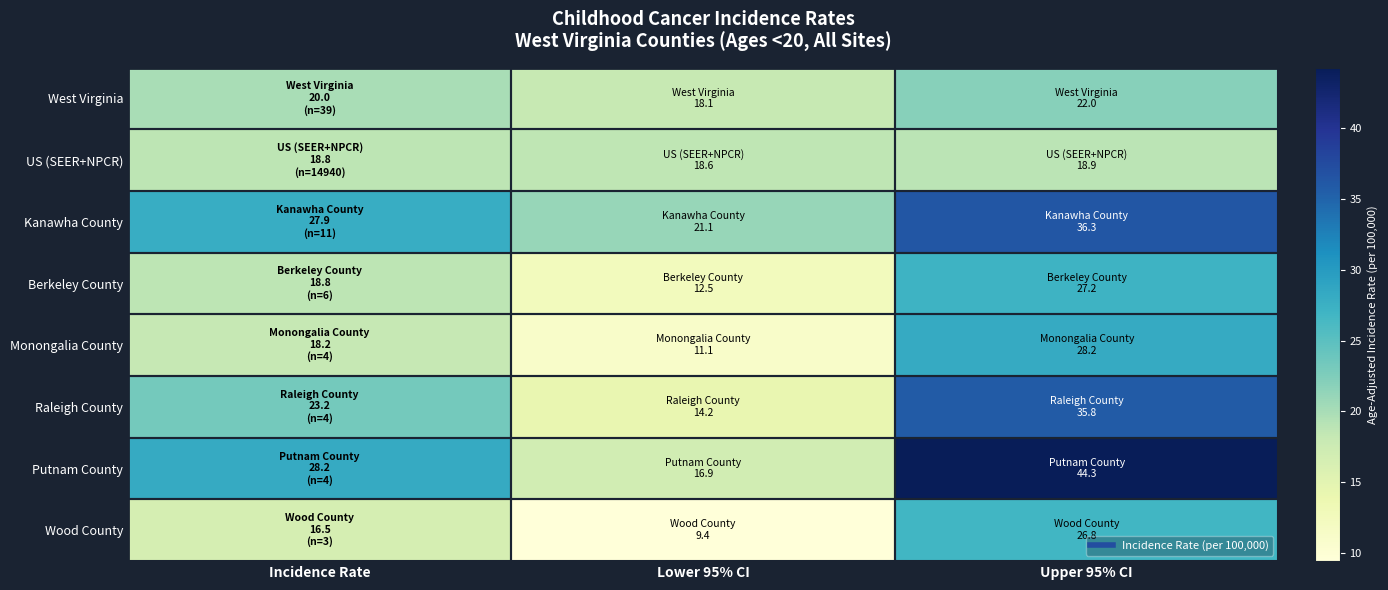

How many categories are shown in the chart?

3